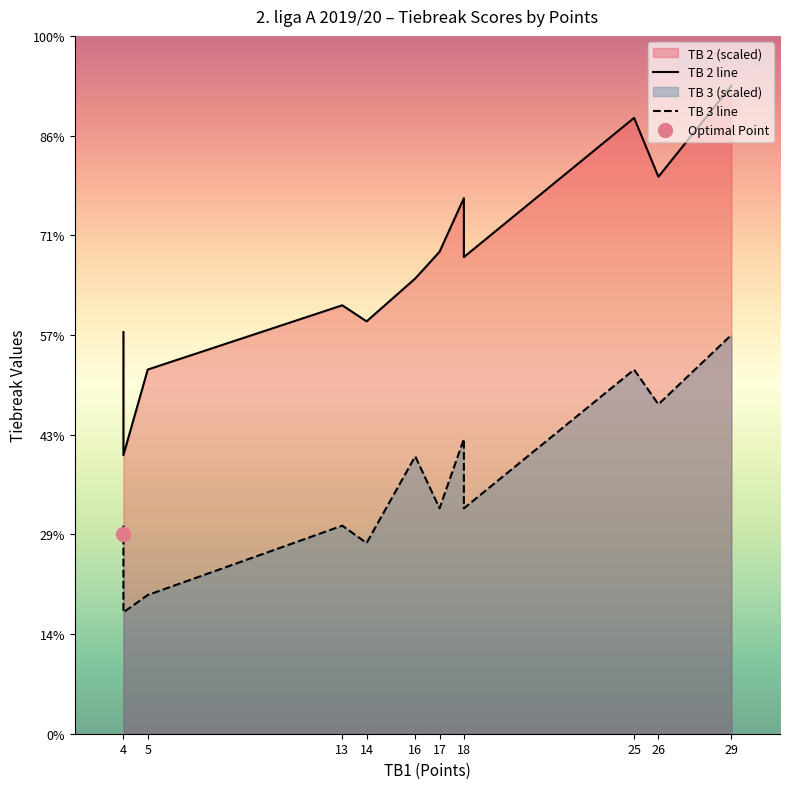

The TB 2 line series shows 24.3 at 29. True or false?

False